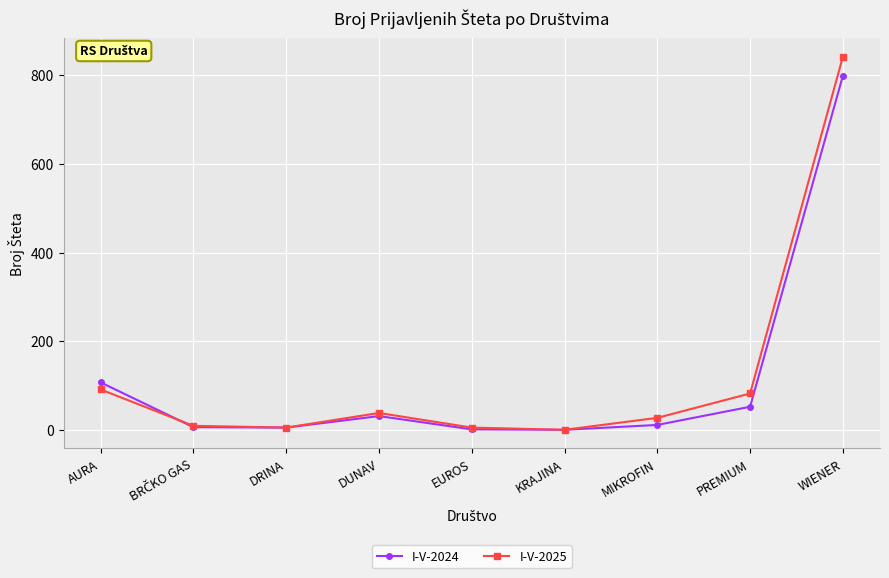

What is the label of the 2nd point from the right?

PREMIUM